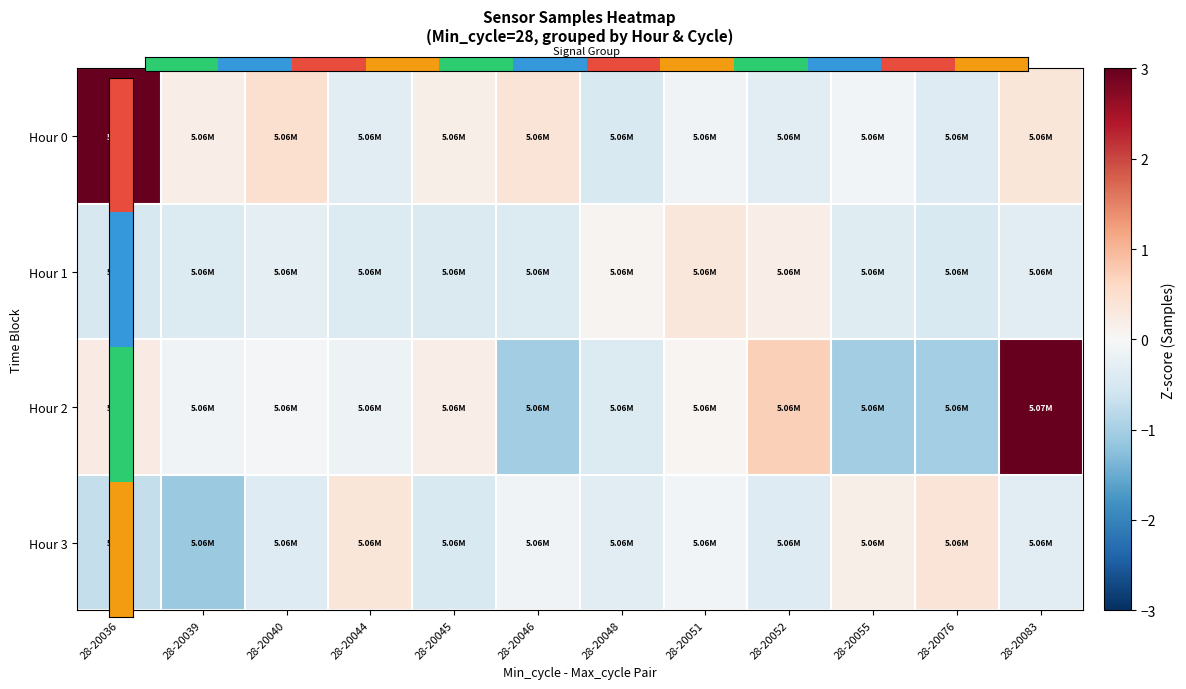

Which has a higher value, 28-20052 or 28-20076?

28-20076